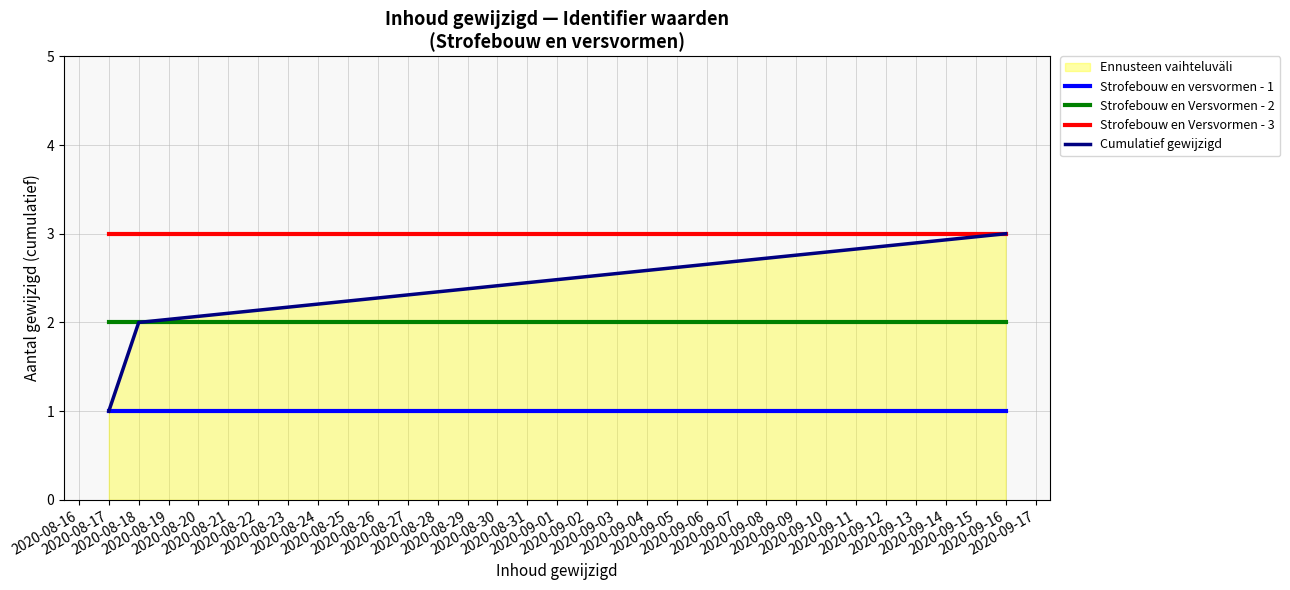

What is the sum of all Cumulatief gewijzigd values?

6